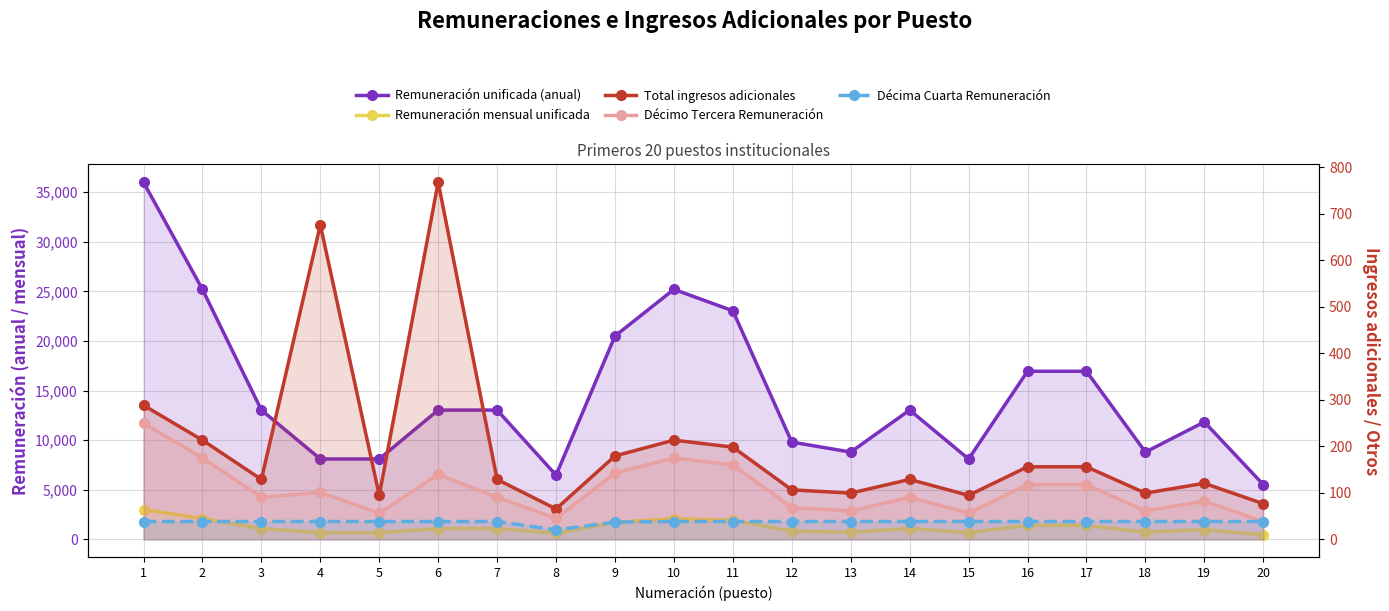

True or false: Remuneración unificada (anual) and Total ingresos adicionales intersect in this chart.

False